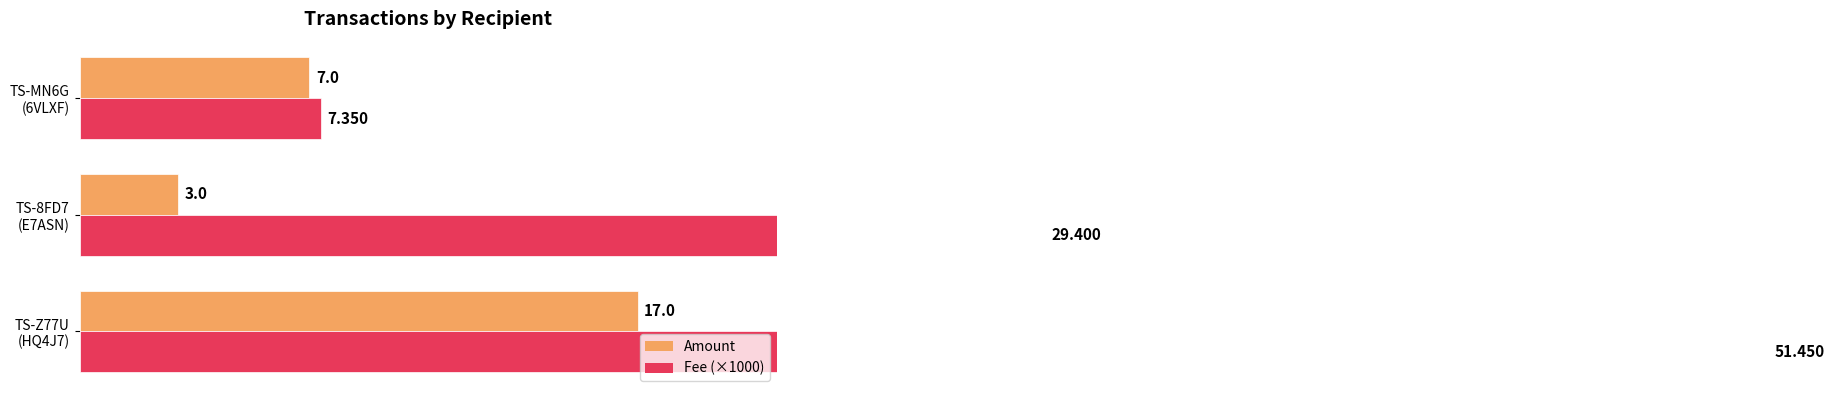

Is the value of Amount at TS-Z77U (HQ4J7) greater than the value of Fee (×1000) at TS-Z77U (HQ4J7)?

No